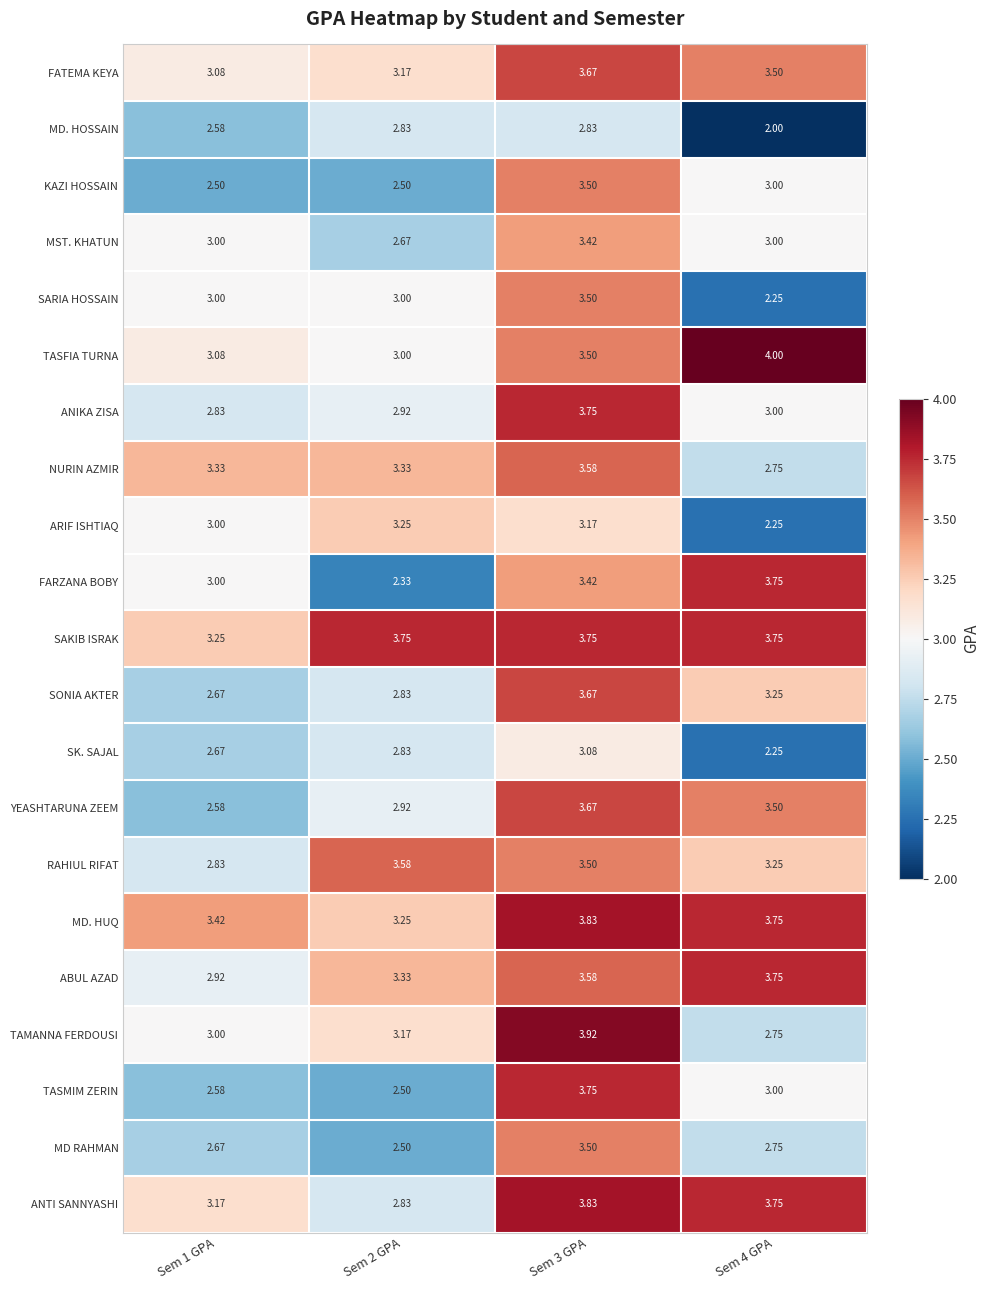

Which series has the widest spread of values?

FARZANA BOBY